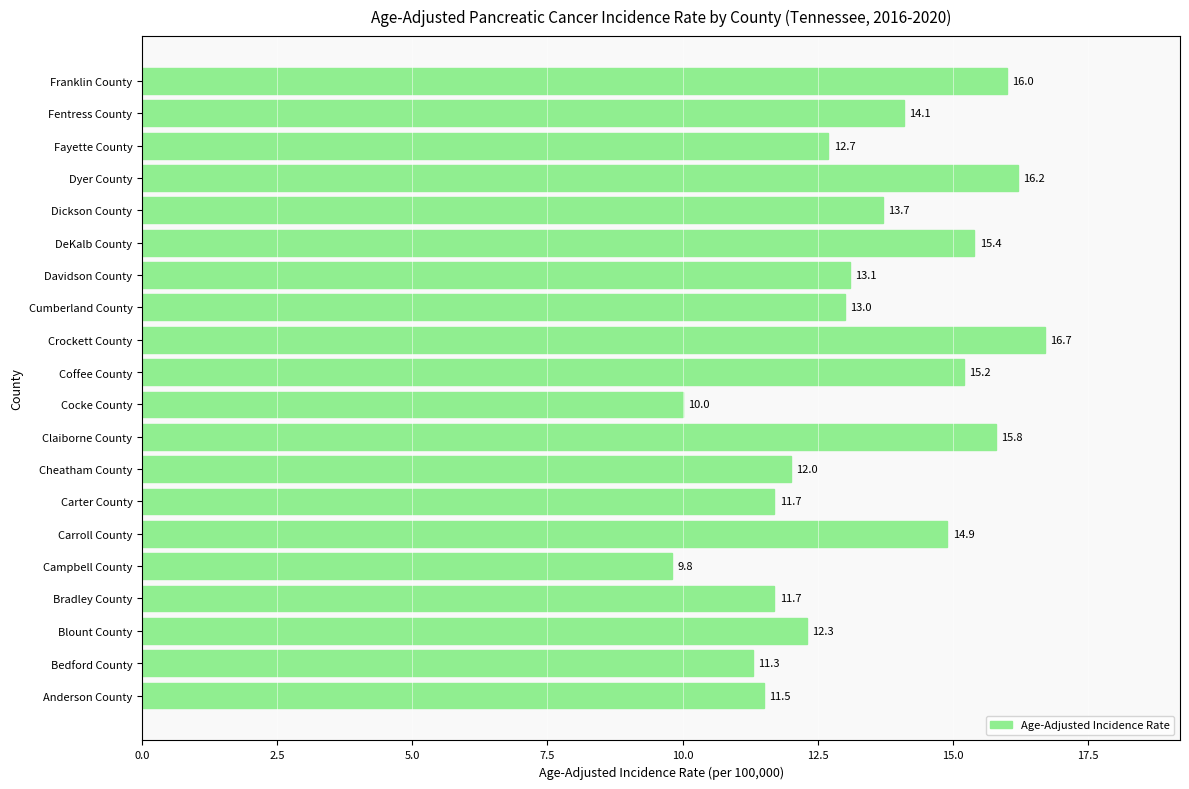

Approximately how many times larger is the value at Cocke County compared to Crockett County?

0.6